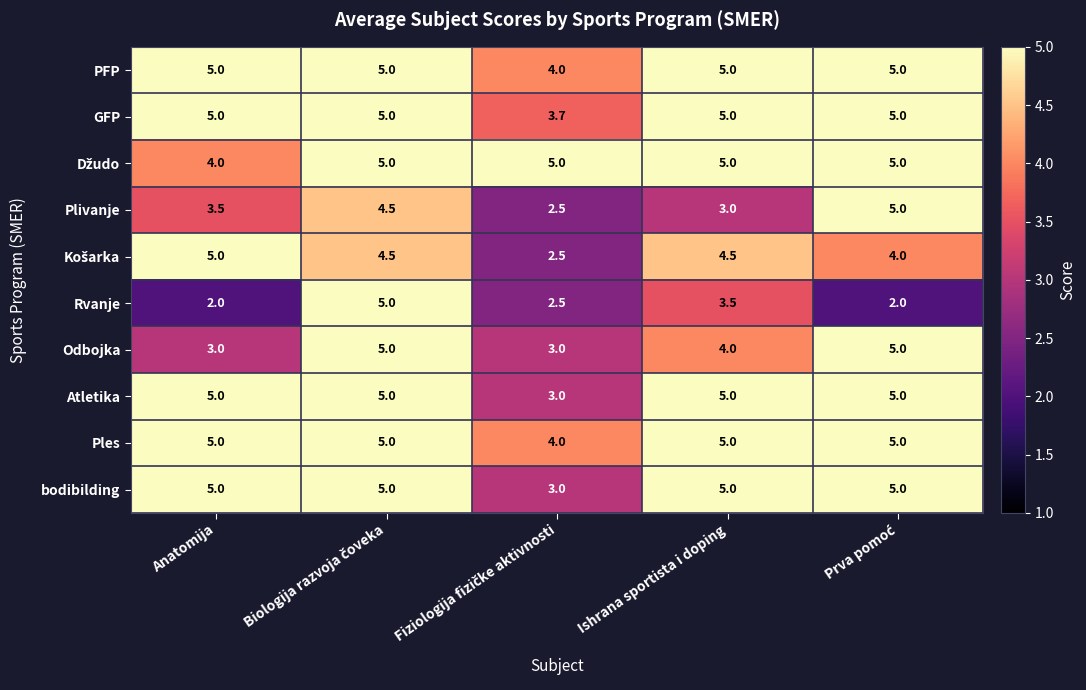

What is the minimum value shown in the chart?

2.0